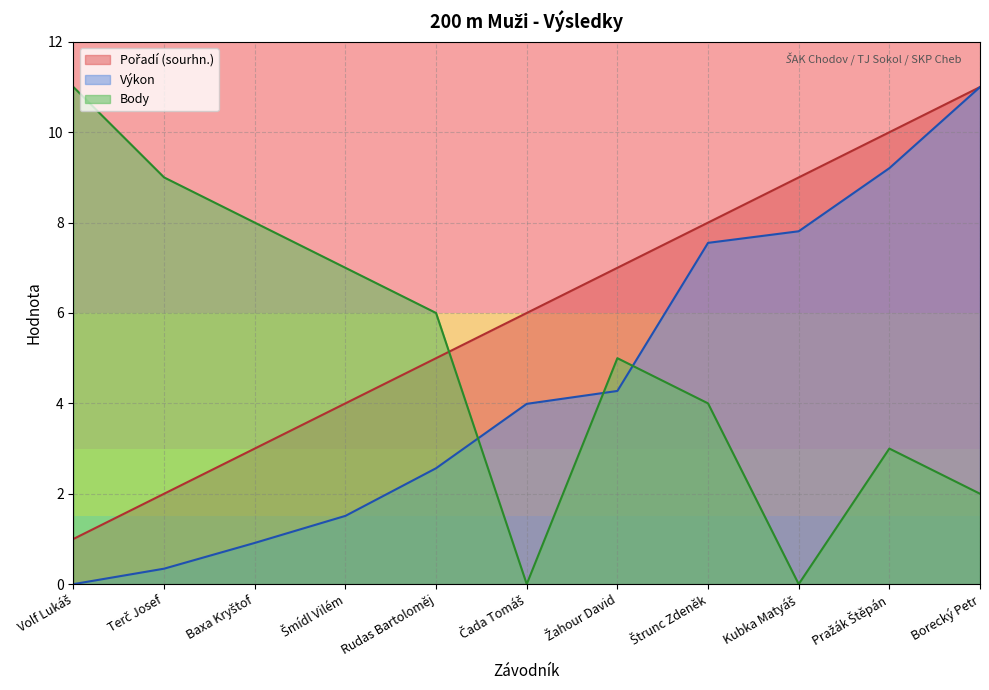

Which series has the largest range (max minus min)?

Výkon